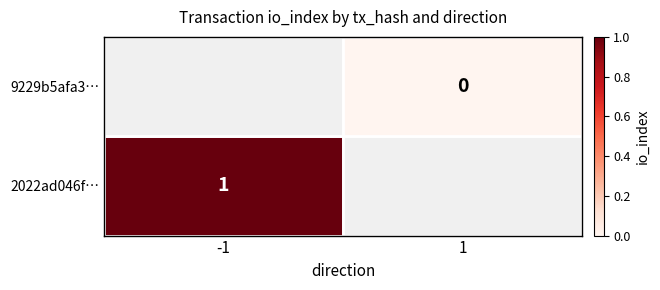

Rank the series by their maximum value, from lowest to highest.

9229b5afa3…, 2022ad046f…